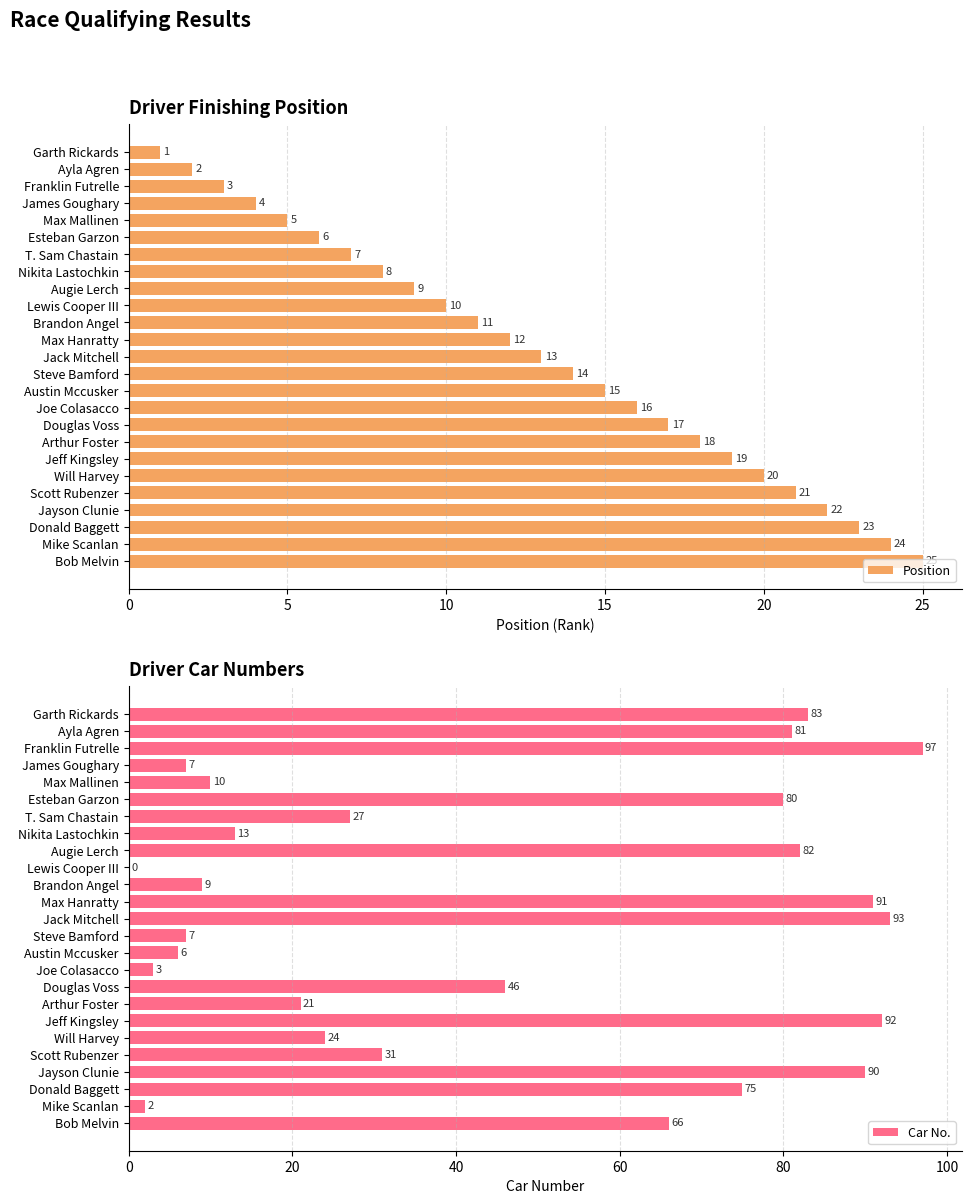

Are the bars horizontal?

Yes